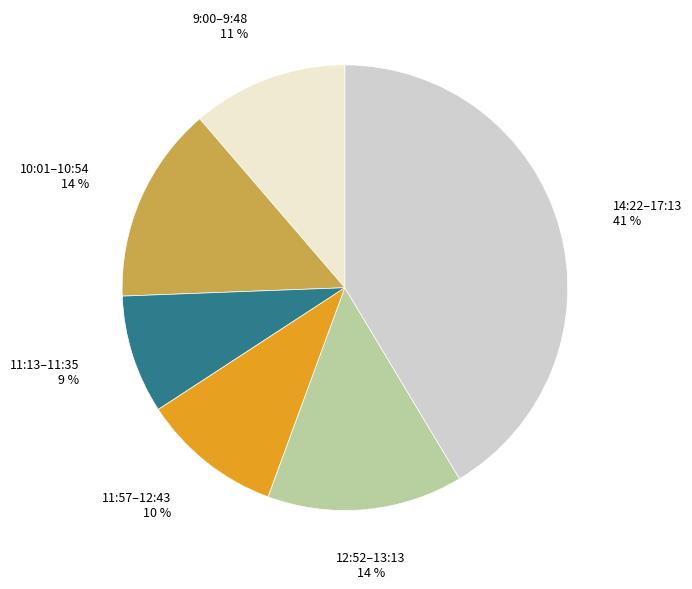

How many slices are in this pie chart?

6